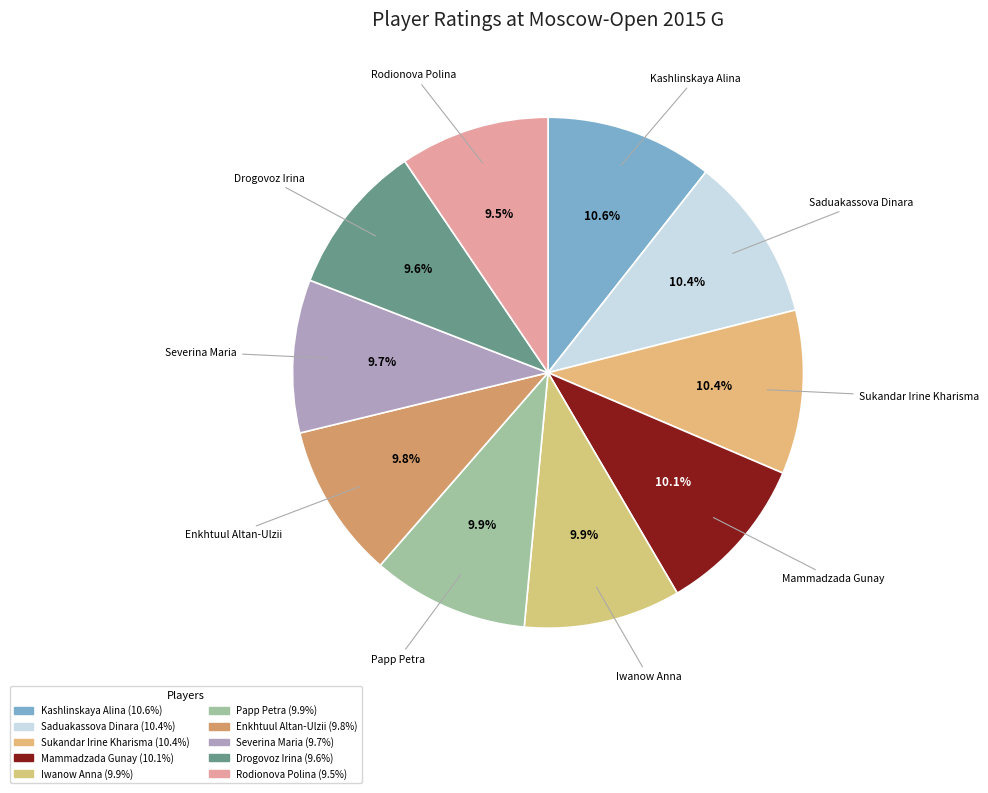

How many segments does this pie chart have?

10